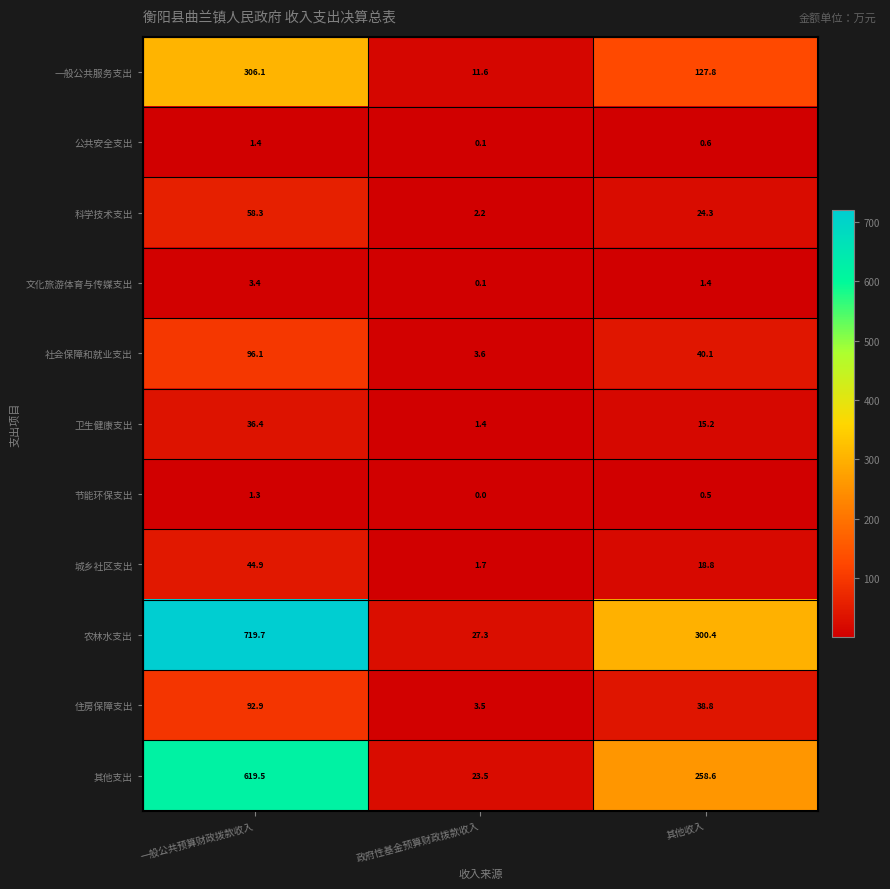

What is the sum of the 卫生健康支出 values at 其他收入 and 一般公共预算财政拨款收入?

51.6